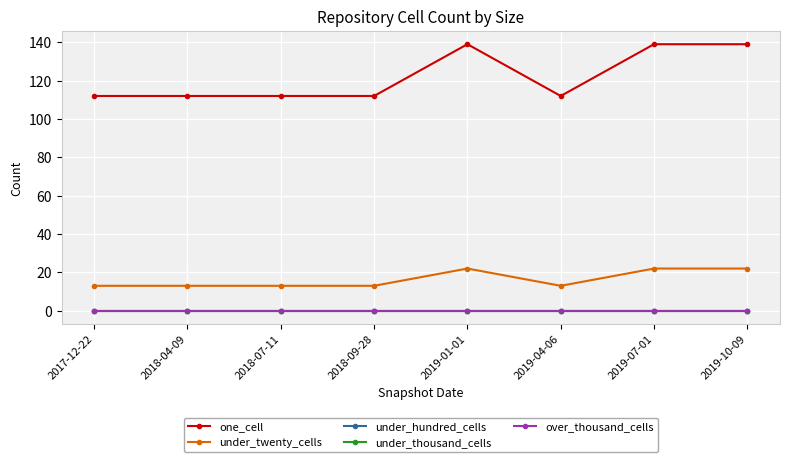

Is this an area chart (filled region under the line)?

No